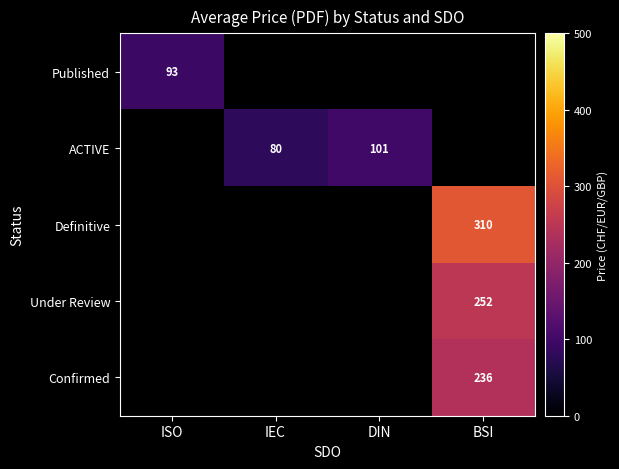

Is the value of ACTIVE at DIN greater than the value of Confirmed at BSI?

No